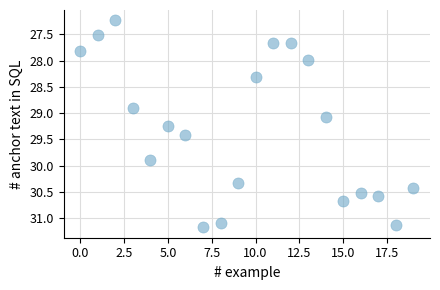

What is the range of Y values (max minus min)?

3.9